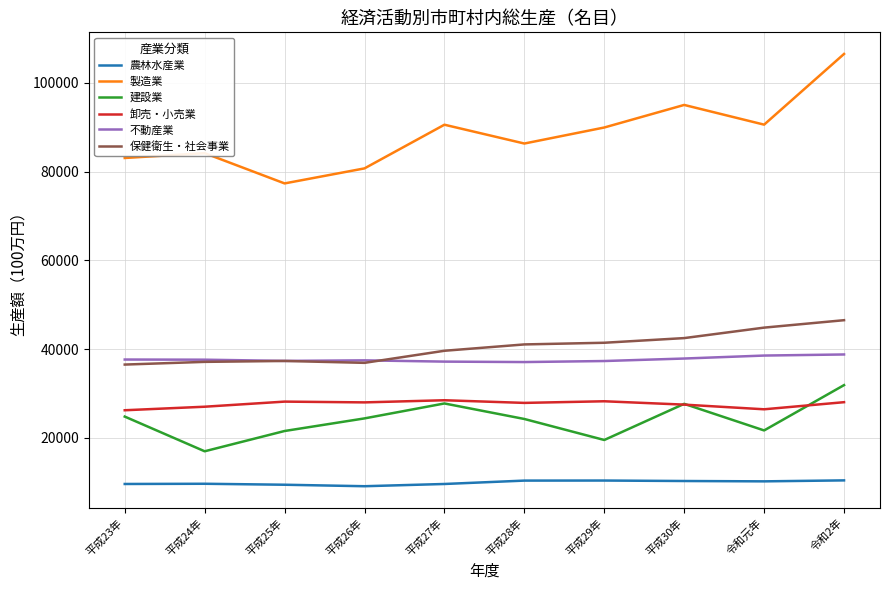

Which series has the largest total across all categories?

製造業